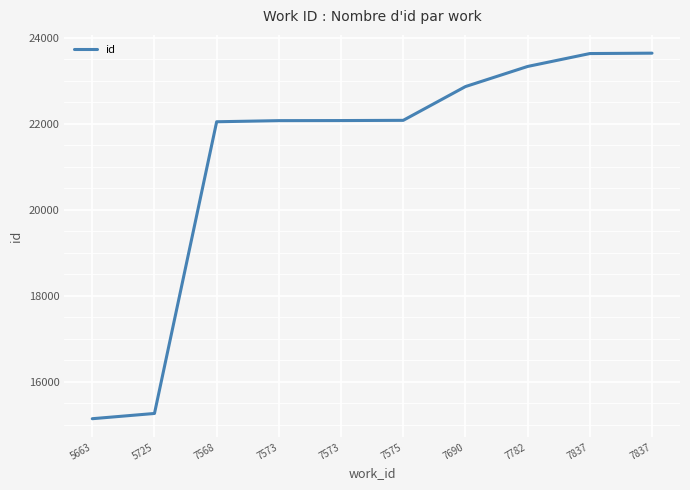

How many lines are shown in the chart?

1